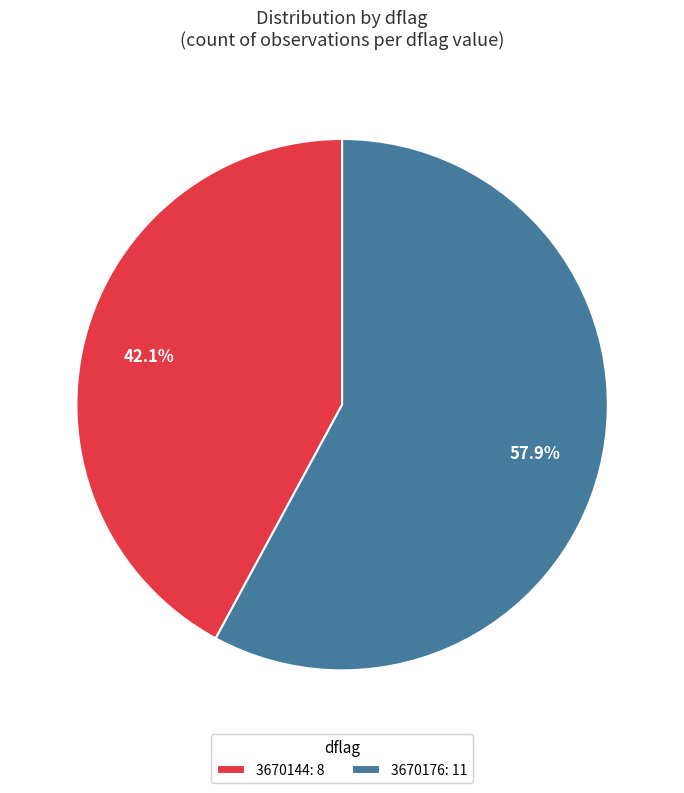

Rank the categories by value from lowest to highest.

3670144, 3670176